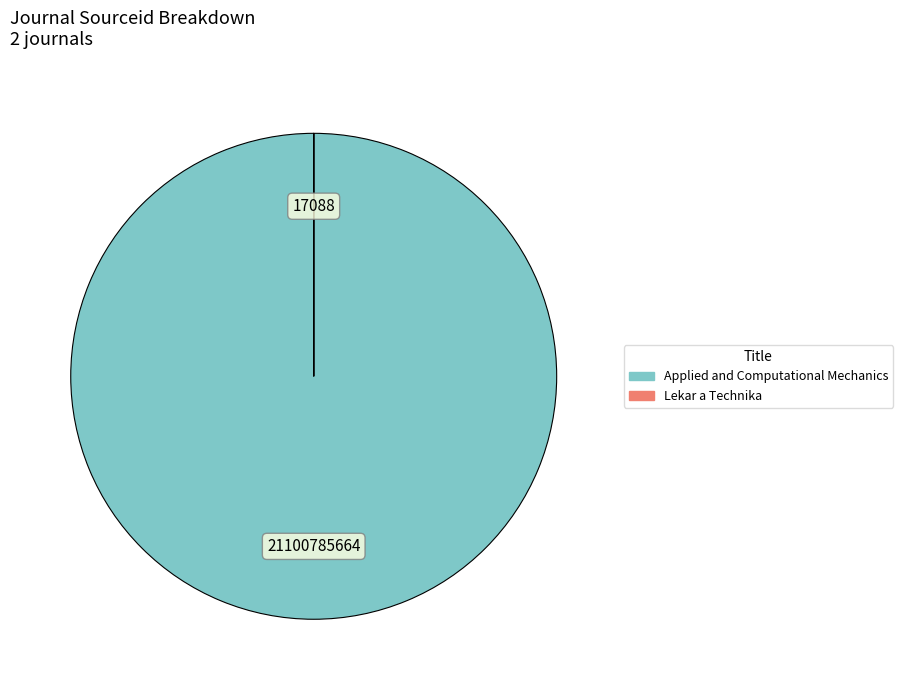

True or false: Applied and Computational Mechanics accounts for 100% of the total.

True